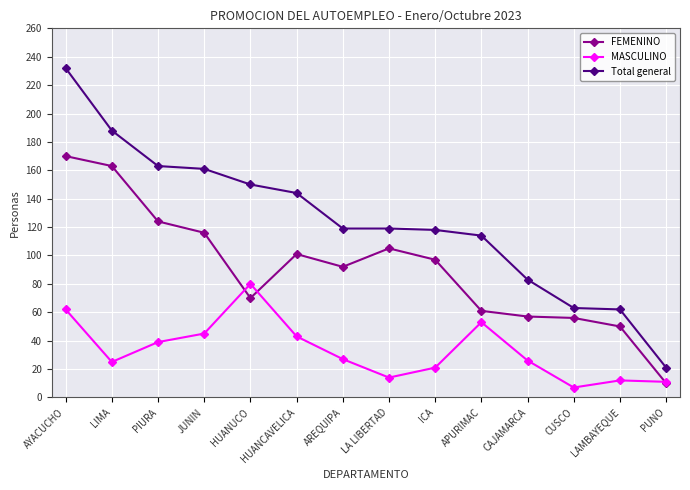

What is the difference between the maximum and minimum values in the Total general series?

211